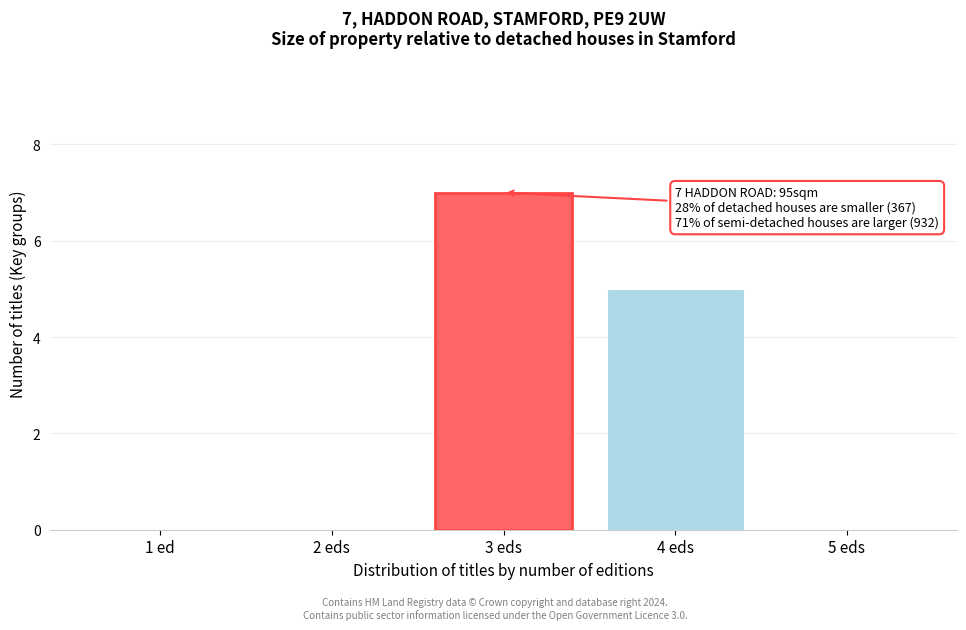

Reading right to left, what are all the values shown in this chart?

5 eds=0	4 eds=5	3 eds=7	2 eds=0	1 ed=0